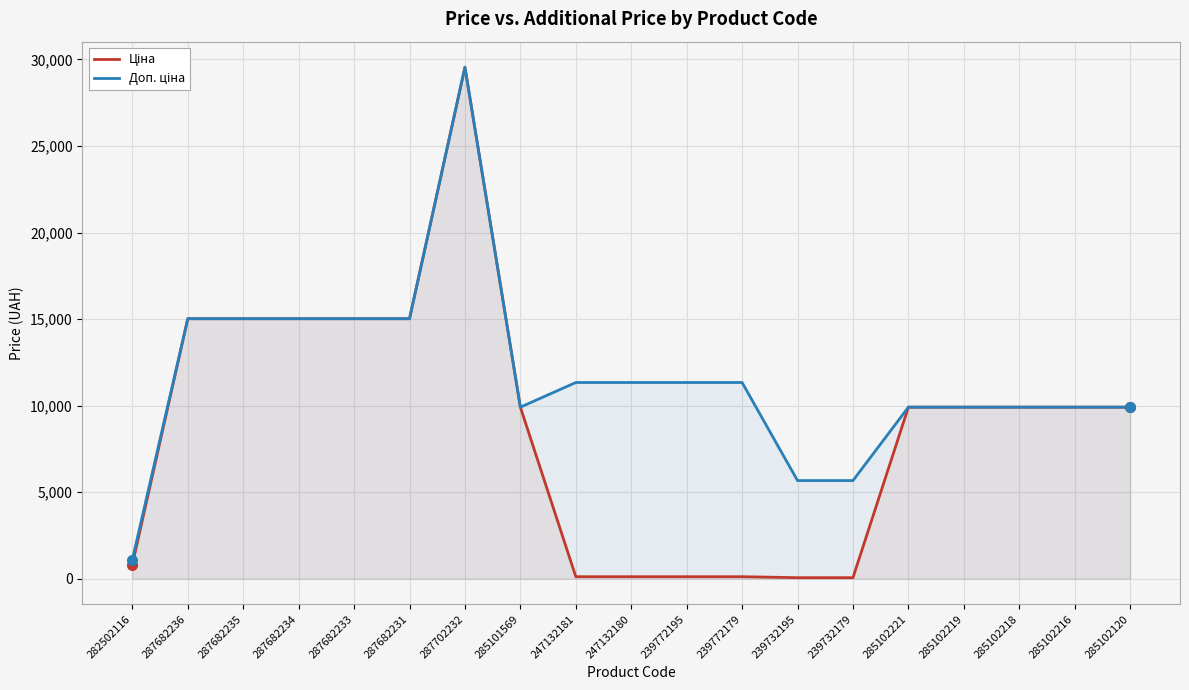

Rank the series by their average value, from highest to lowest.

Доп. ціна, Ціна